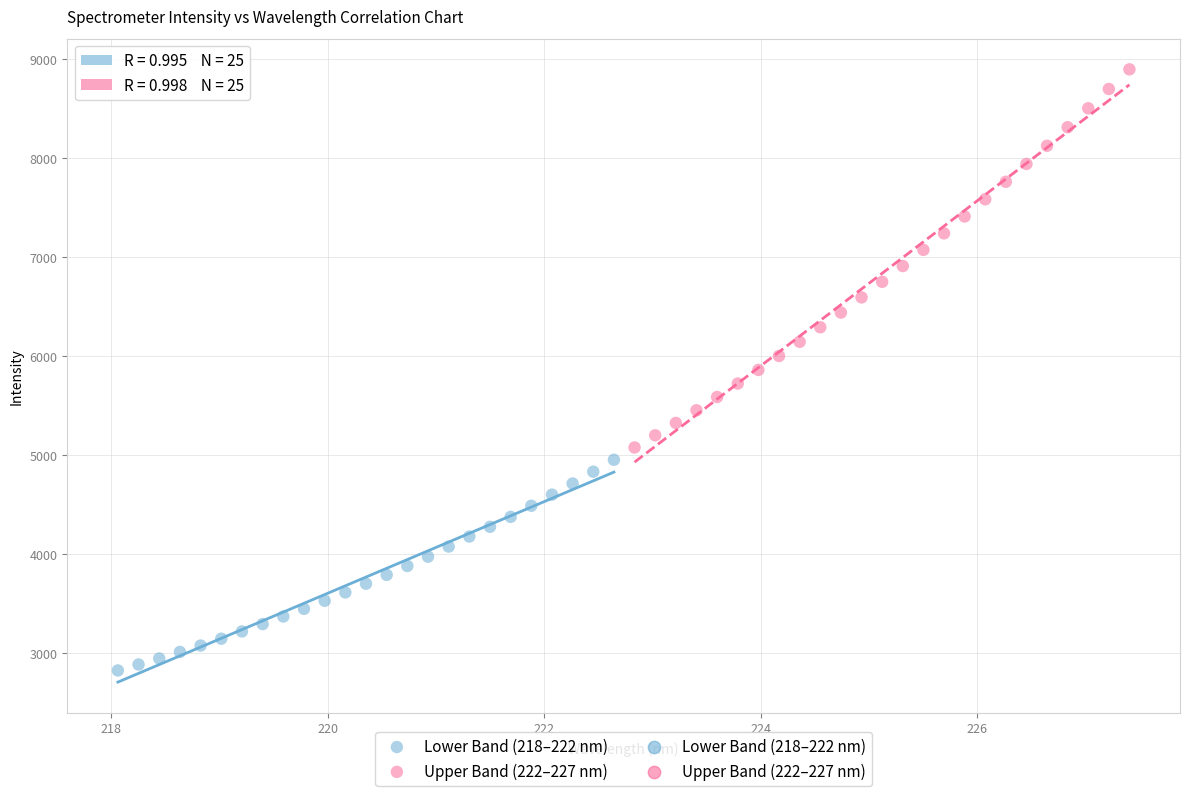

Which series has the largest Y range (max minus min)?

Upper Band (222–227 nm)